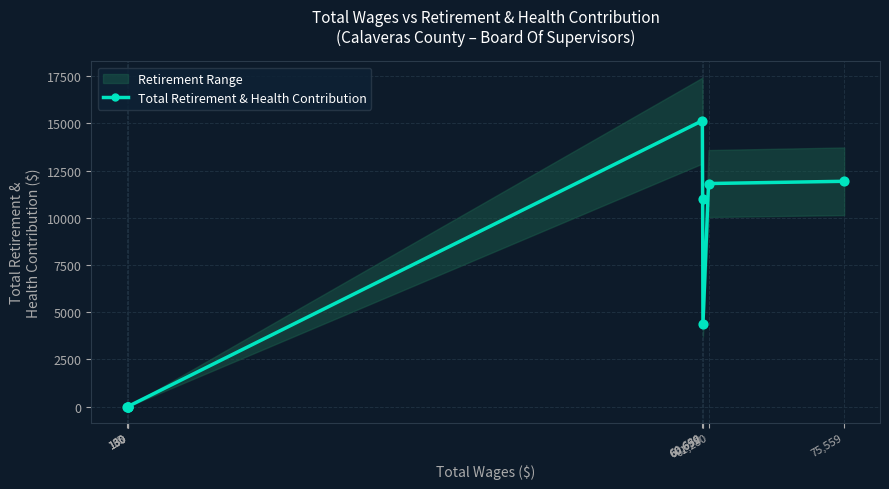

Between 60,692 and 61,280, which is larger?

61,280